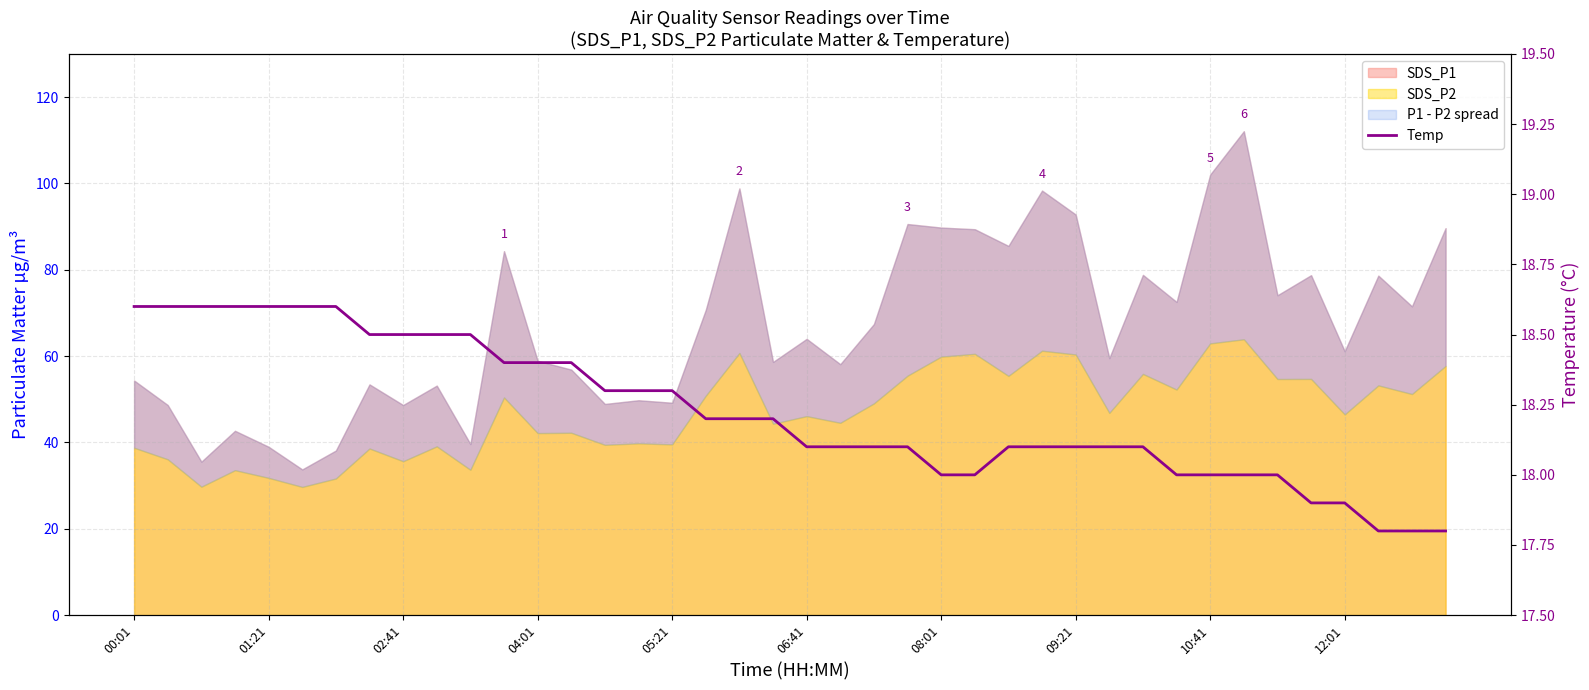

What is the sum of the values at 28 and 27?

36.2